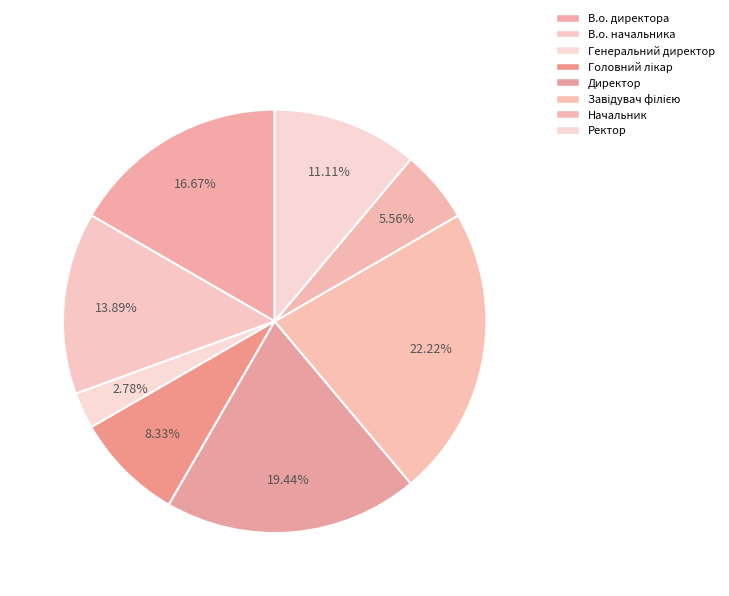

To the nearest percent, what is the difference between the largest and smallest slice percentages?

19%